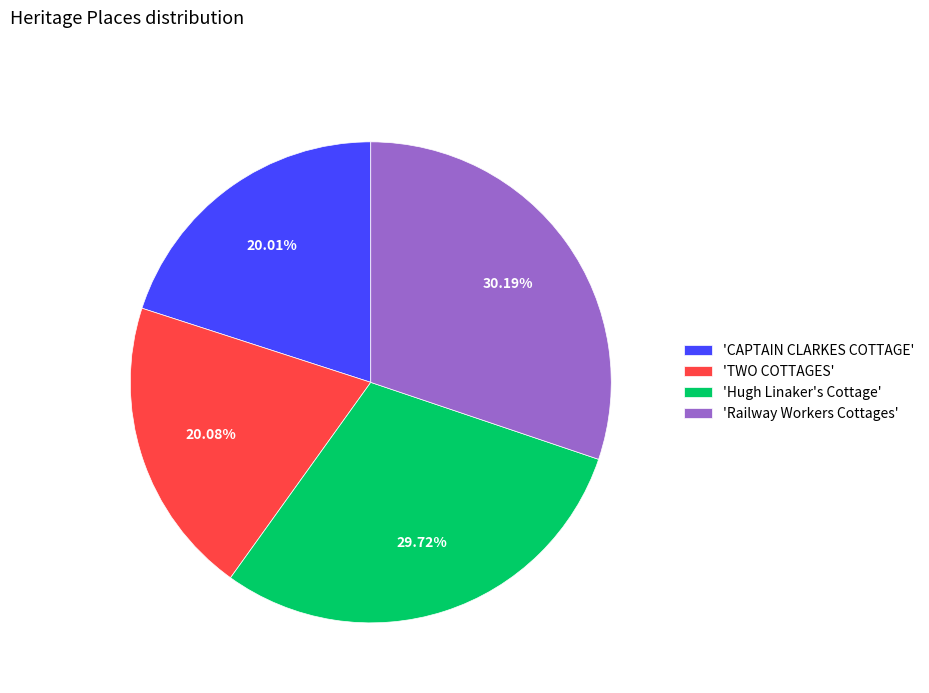

Does any single category account for the majority?

No